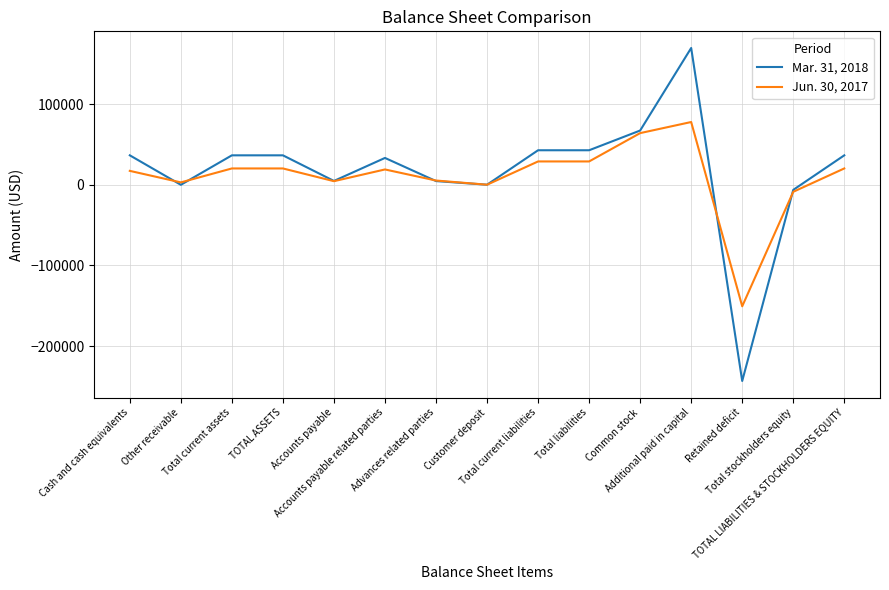

True or false: Jun. 30, 2017 and Mar. 31, 2018 cross at least once.

True